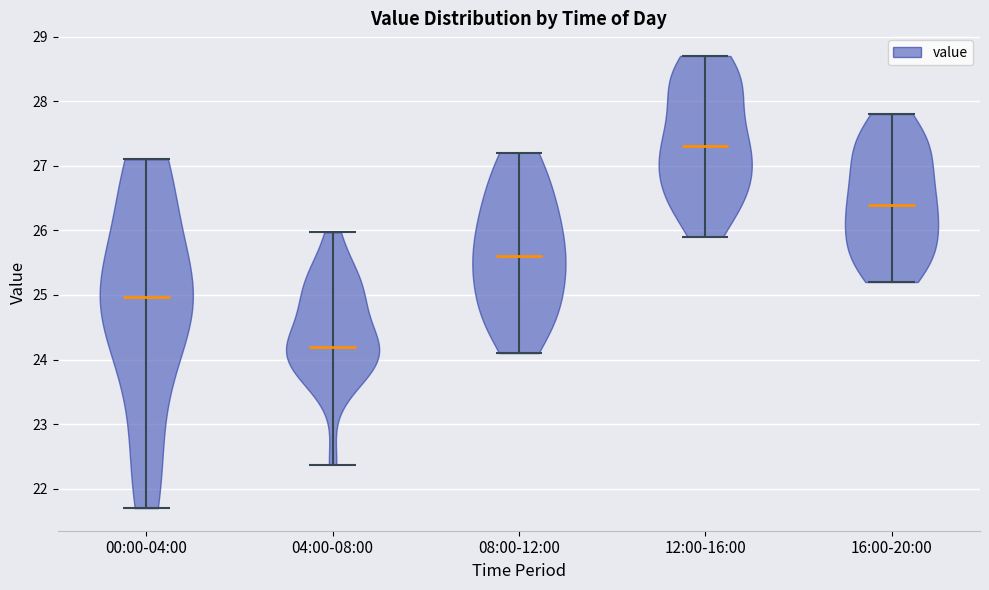

Reading left to right, read every violin against the y-axis: where its median line is, and the lowest and highest points it reaches. The values are not printed on the chart, so give them approximately, as read against the axis.

00:00-04:00: median line 25.0, lowest point 21.7, highest point 27.1
04:00-08:00: median line 24.2, lowest point 22.4, highest point 26.0
08:00-12:00: median line 25.6, lowest point 24.1, highest point 27.2
12:00-16:00: median line 27.3, lowest point 25.9, highest point 28.7
16:00-20:00: median line 26.4, lowest point 25.2, highest point 27.8